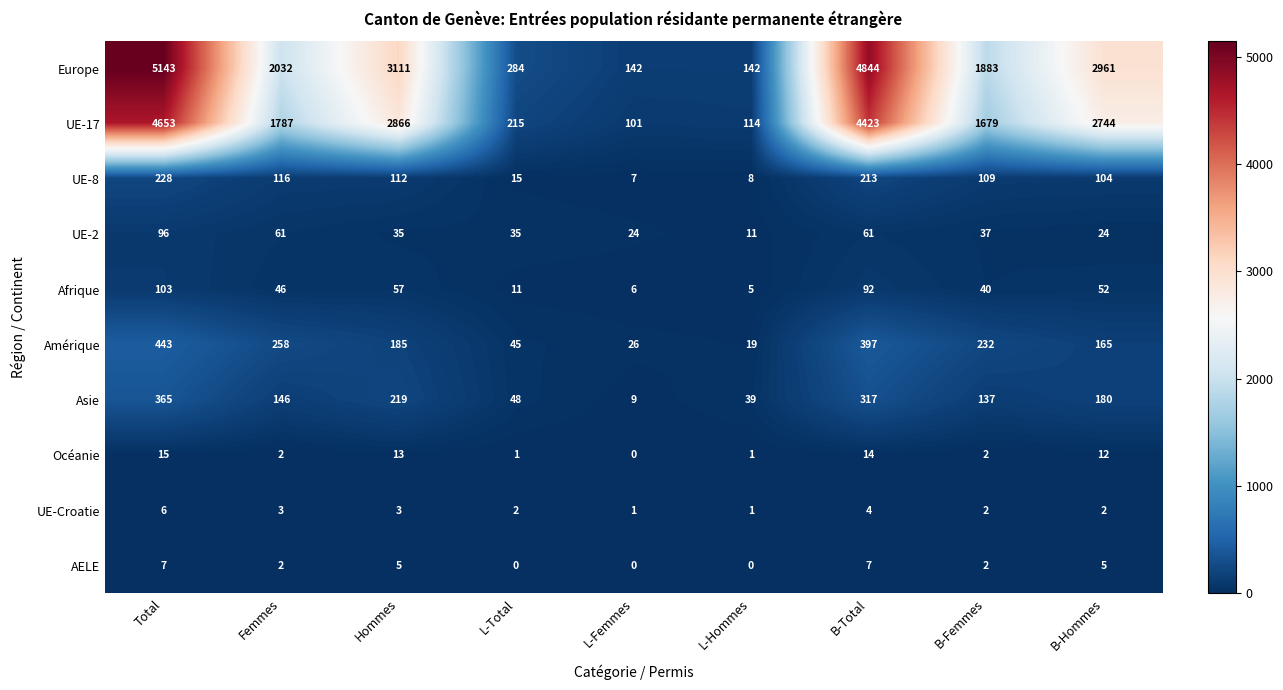

What is the difference between the second highest and minimum values in the Afrique series?

87